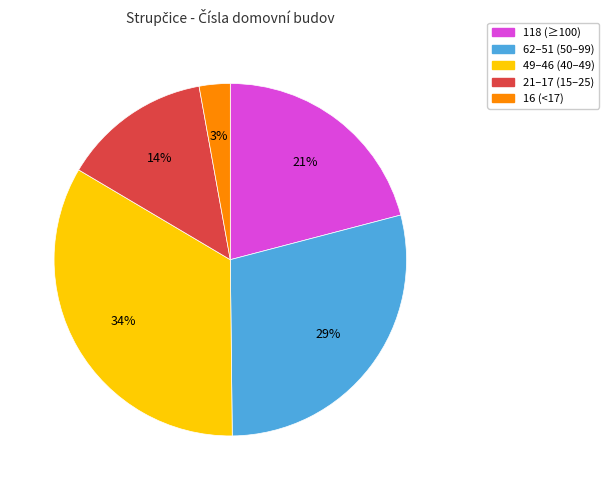

To the nearest percent, what is the difference between the largest and smallest slice percentages?

31%